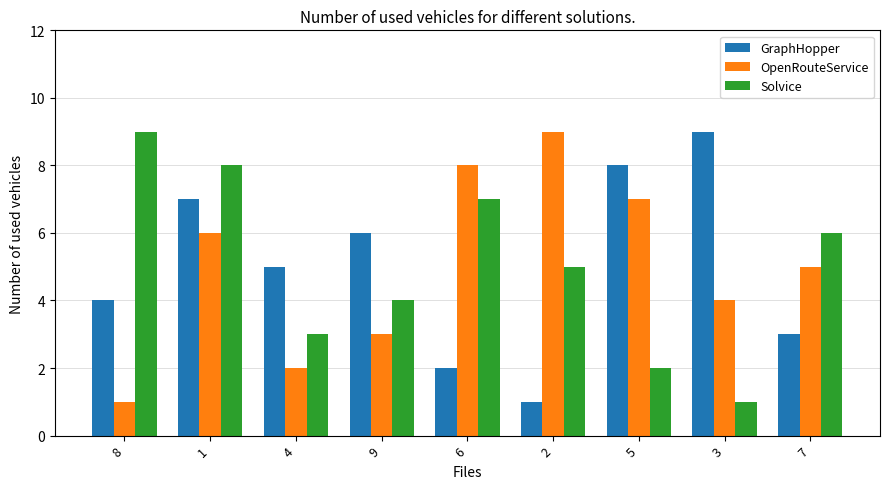

Is it true that OpenRouteService equals 5 at 7?

True